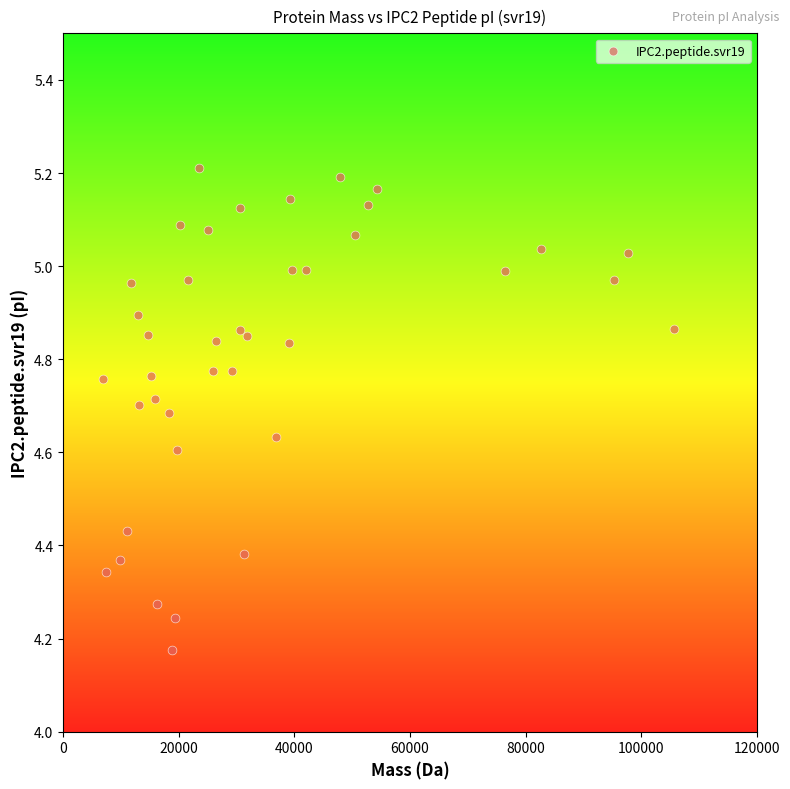

What is the range of X values (max minus min)?

98727.3